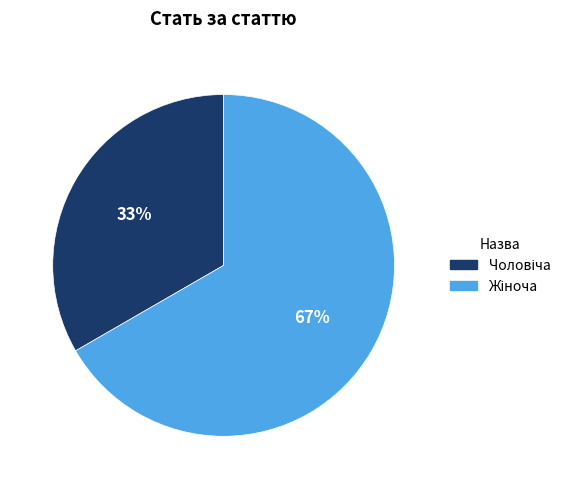

Is there a majority slice in this chart?

Yes